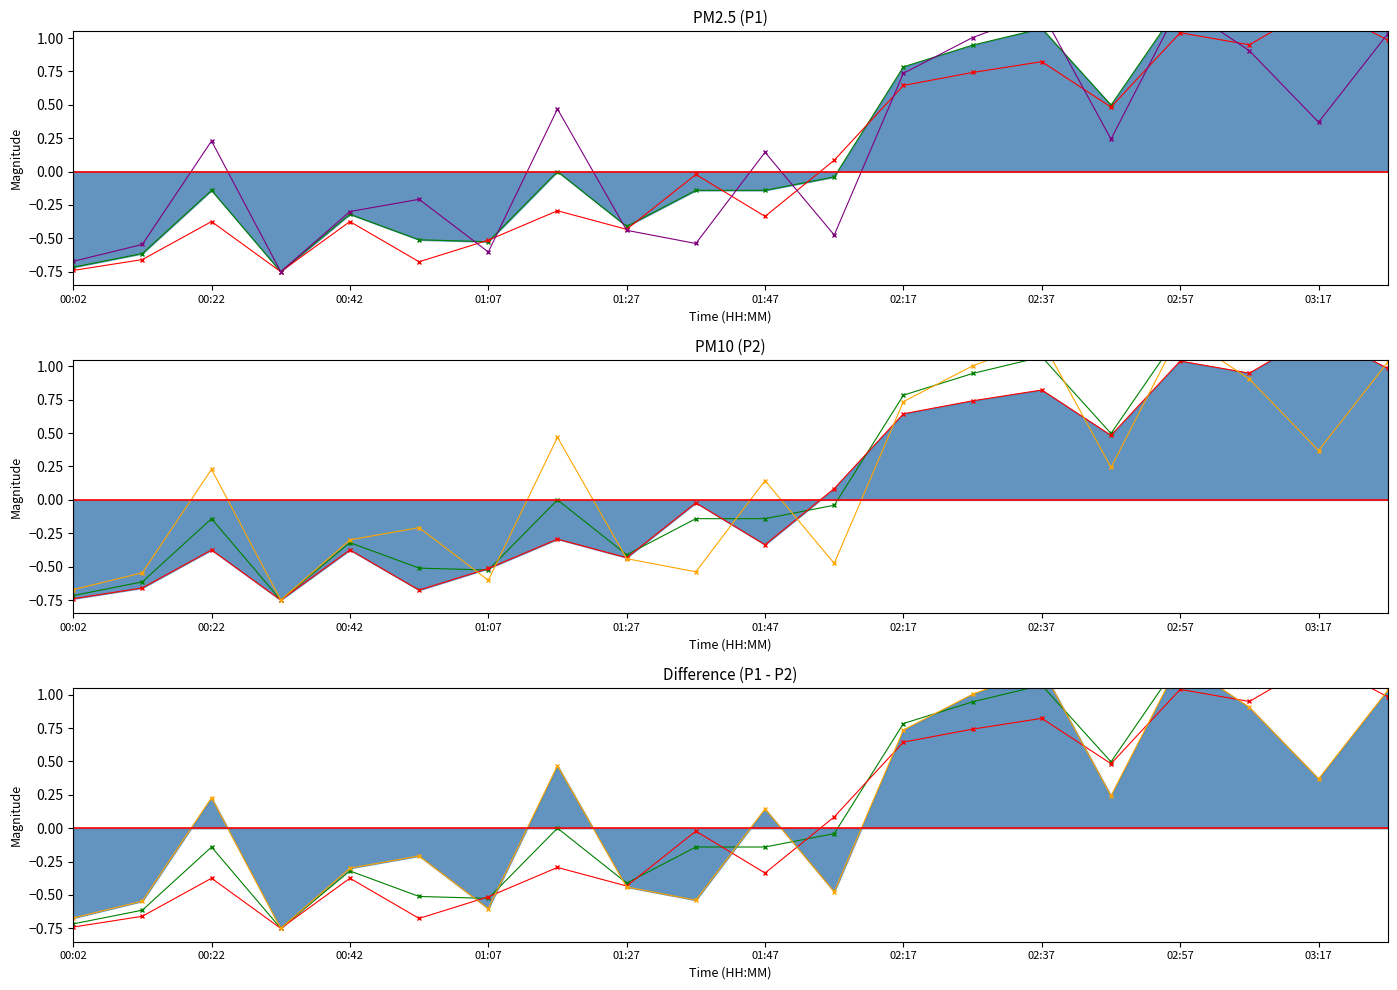

List the series in order of their overall mean, lowest first.

P2 line, Diff line, P1 line